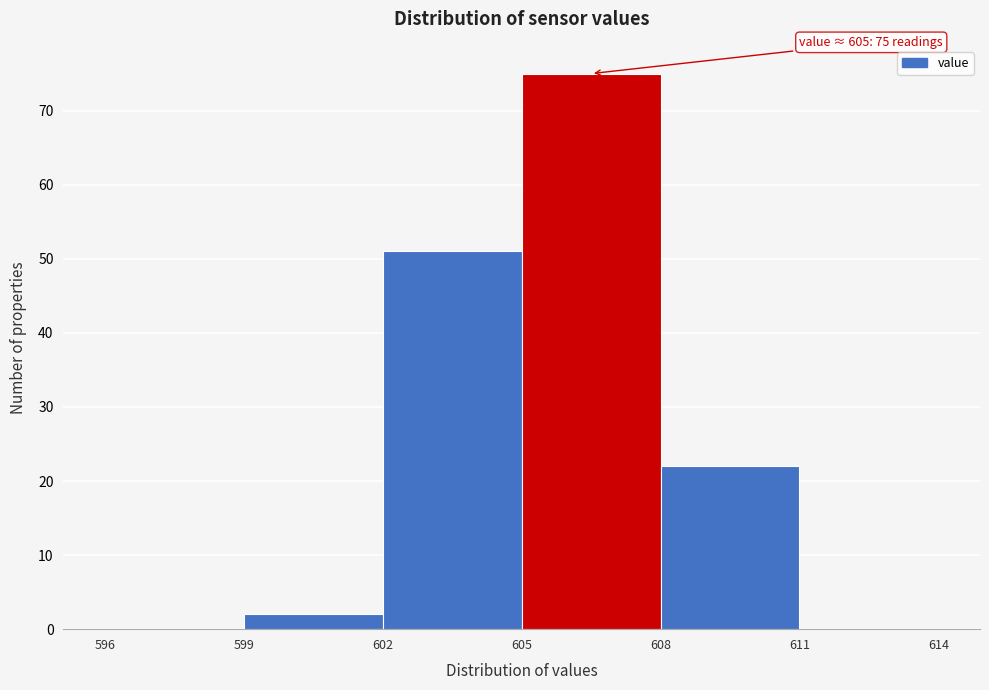

Over which range of the x-axis is the bar tallest?

605 to 608